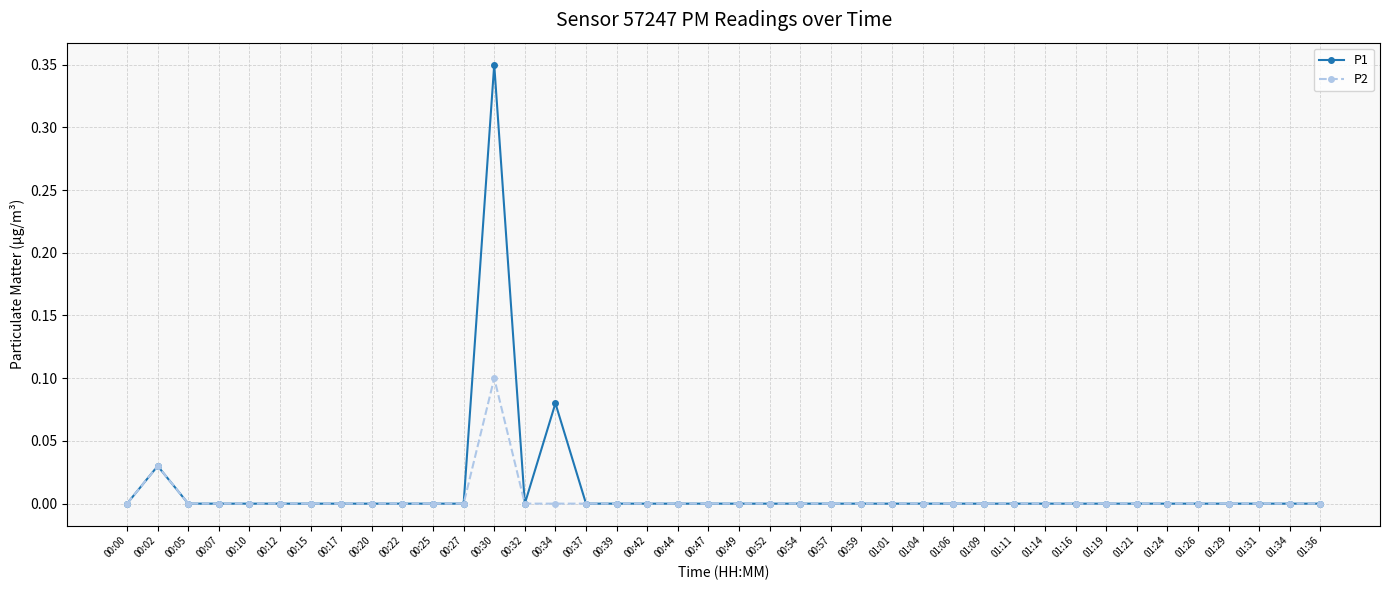

True or false: P2 has a value of 0.0 at 00:32.

True